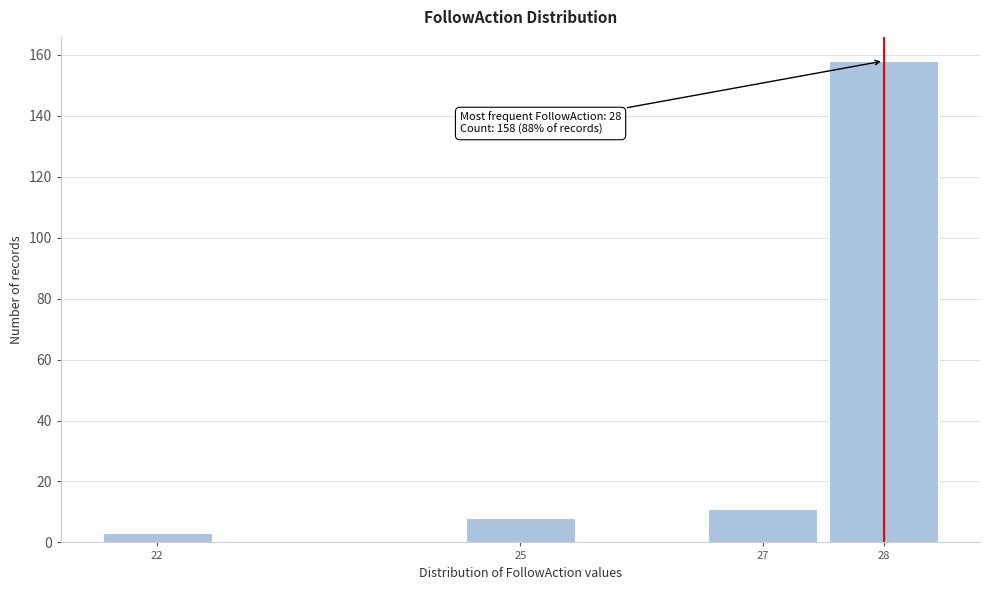

Reading right to left, extract all data points from this chart.

28=158	27=11	25=8	22=3